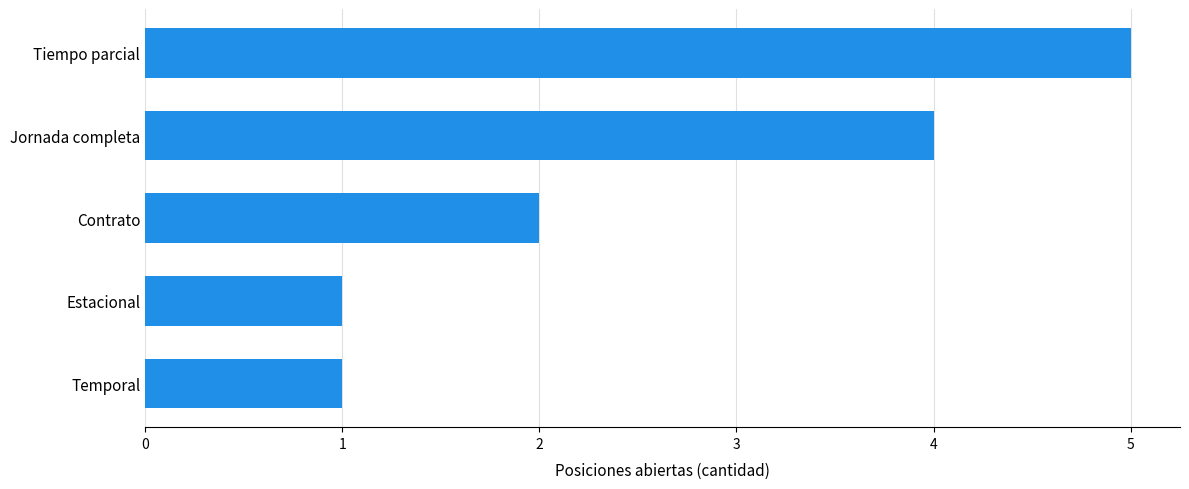

The value at Contrato is 3. True or false?

False